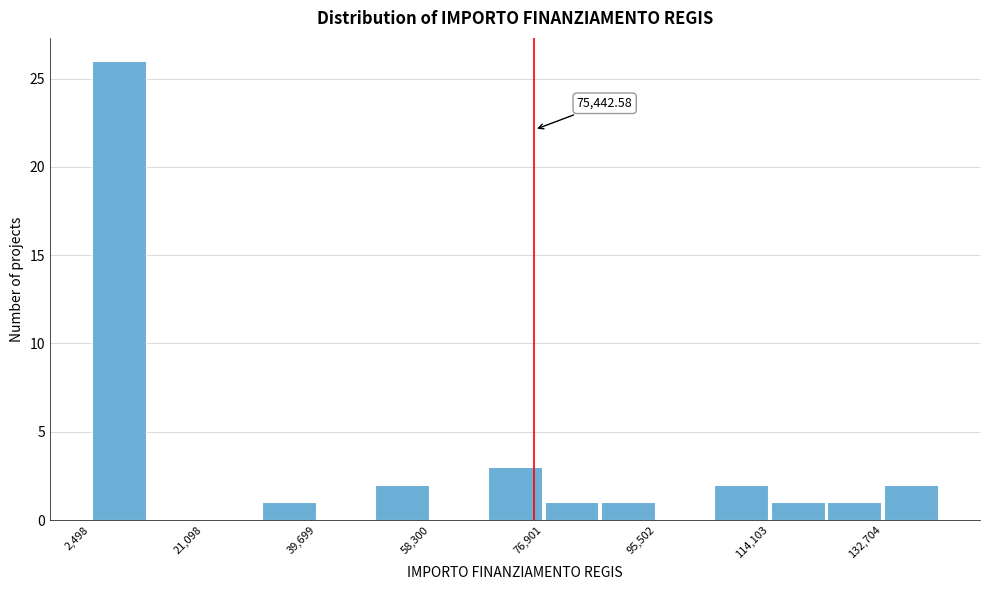

Over which range of the x-axis is the bar tallest?

2000 to 12000